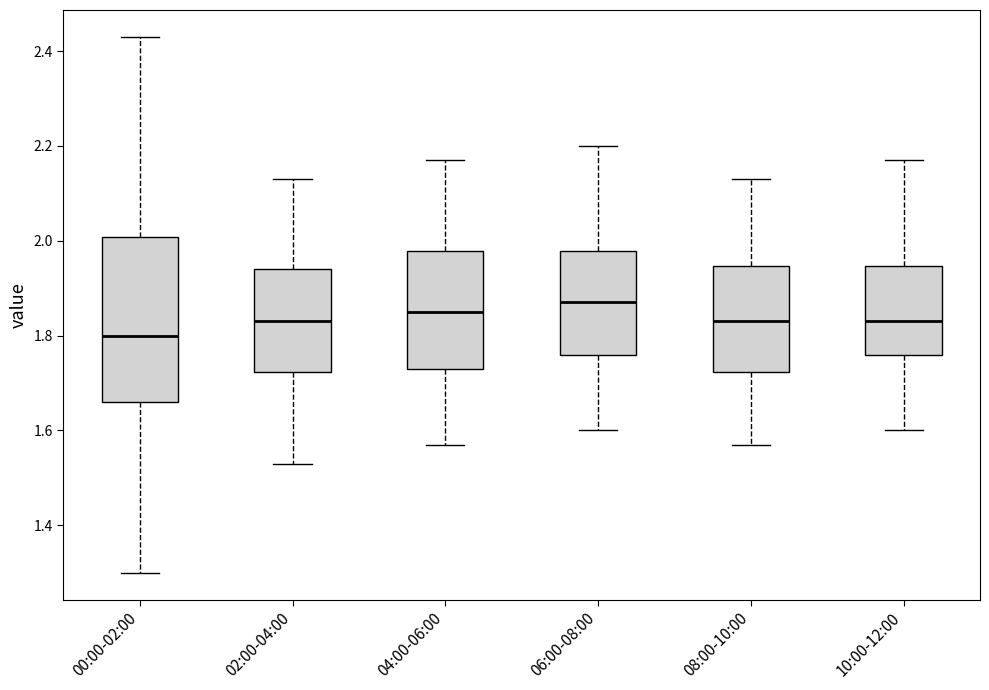

Where does the median line of the box for 08:00-10:00 sit on the y-axis? The values are not printed on the chart, so give them approximately, as read against the axis.

1.84